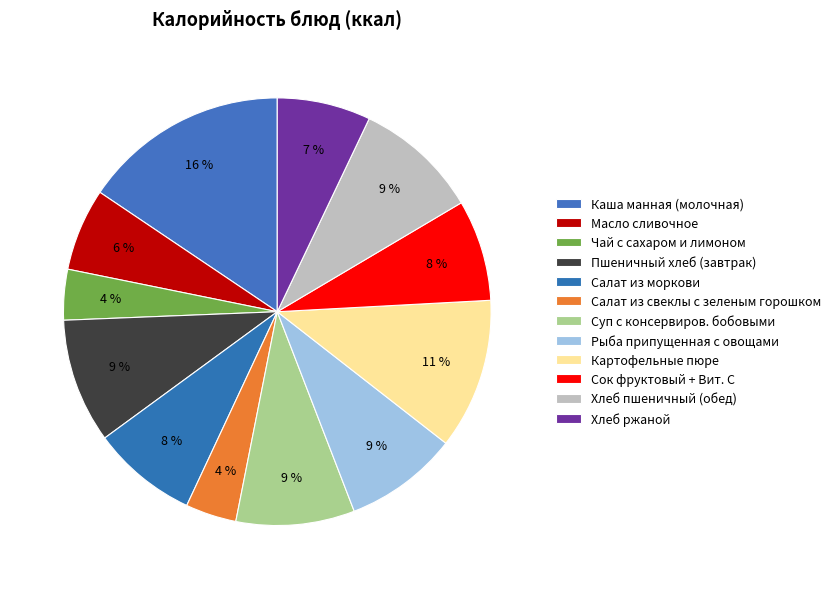

How many segments does this pie chart have?

12